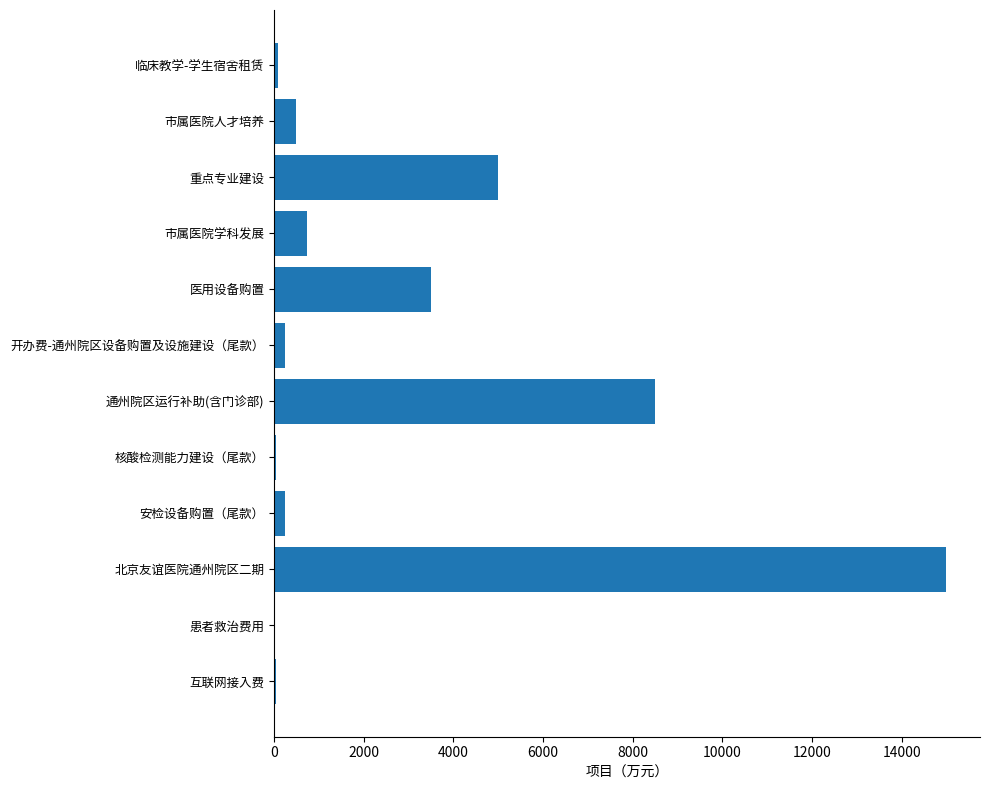

What is the approximate value at 市属医院人才培养?

481.8